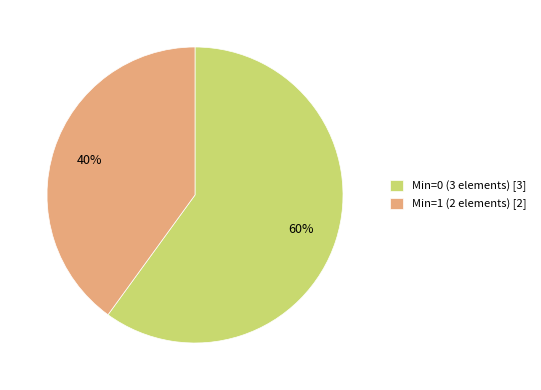

Which category has the smallest portion of the pie?

Min=1 (2 elements) [2]